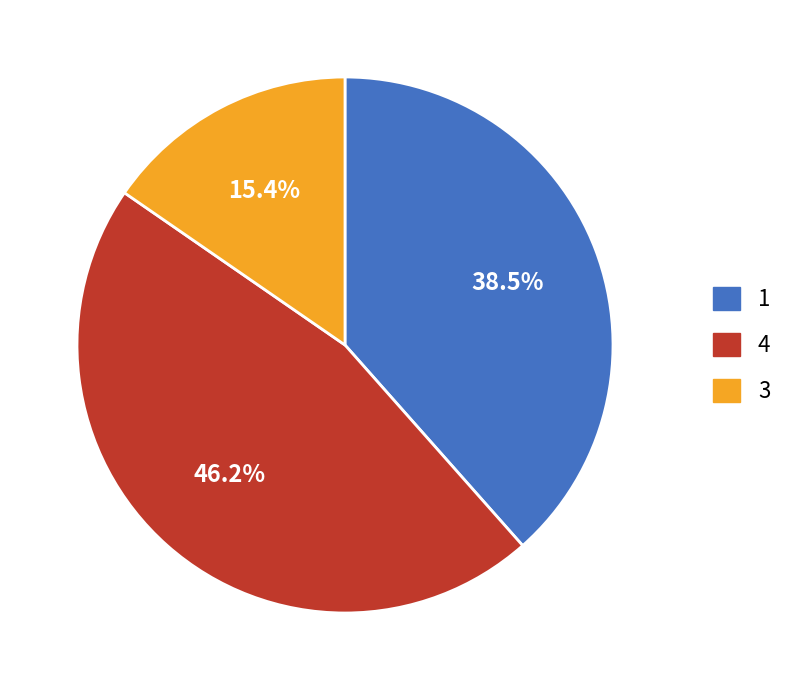

What percentage do 1 and 4 together represent?

84.6%